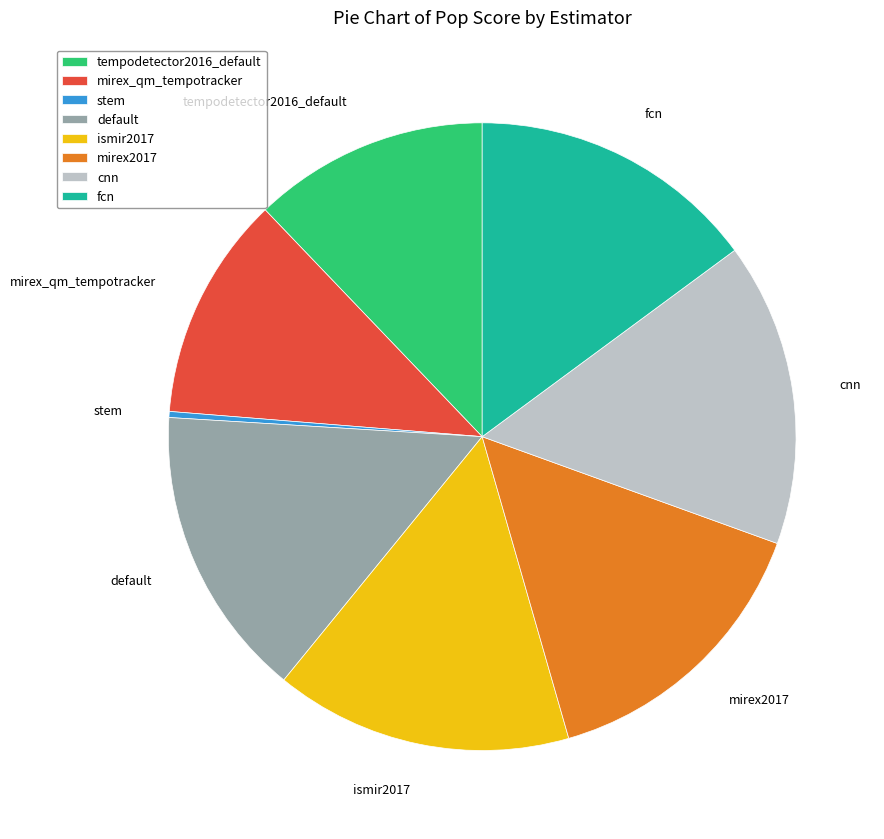

What is the smallest slice in the pie chart?

stem